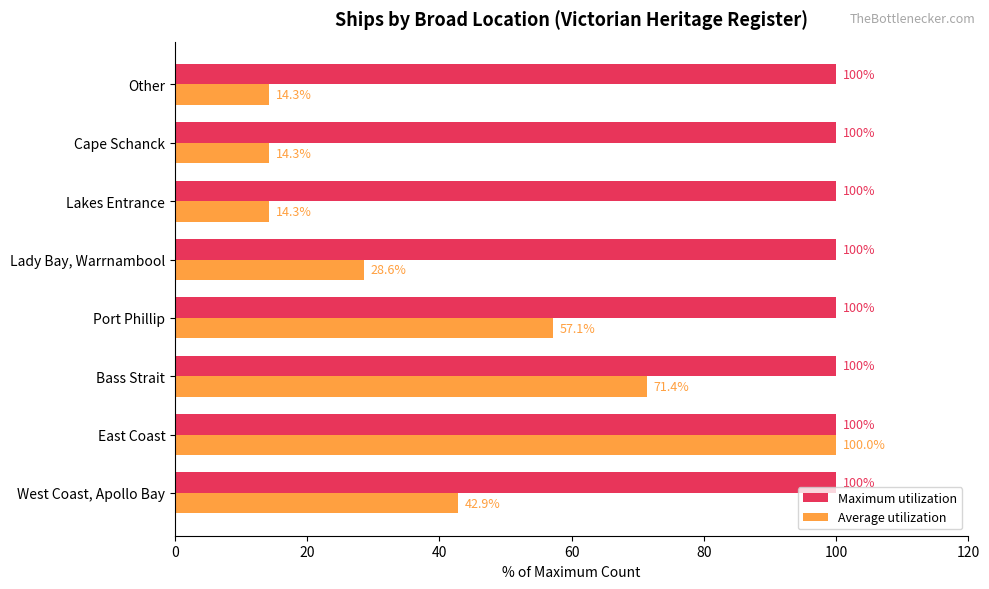

List the series in order of their overall mean, highest first.

Maximum utilization, Average utilization